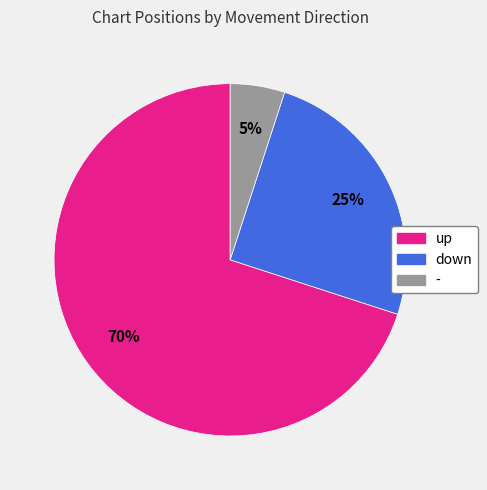

How many segments does this pie chart have?

3